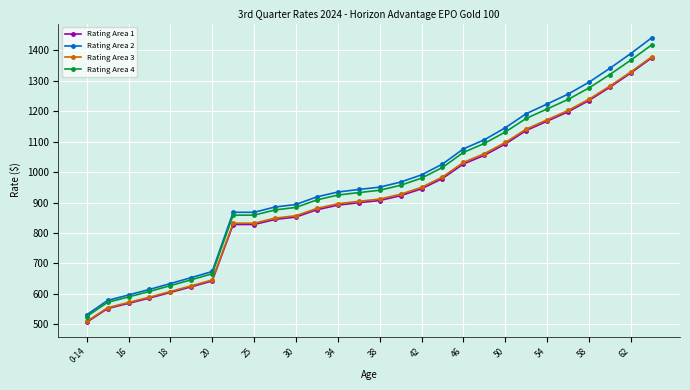

What is the value of the Rating Area 2 point at the 26th from the left?

1341.0